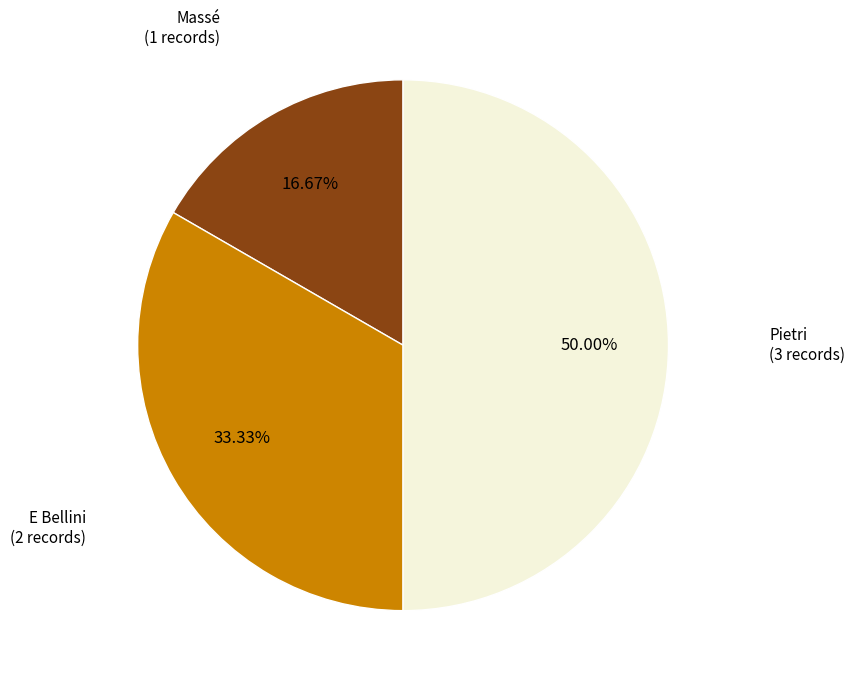

What percentage do Massé and E Bellini together represent?

50.0%